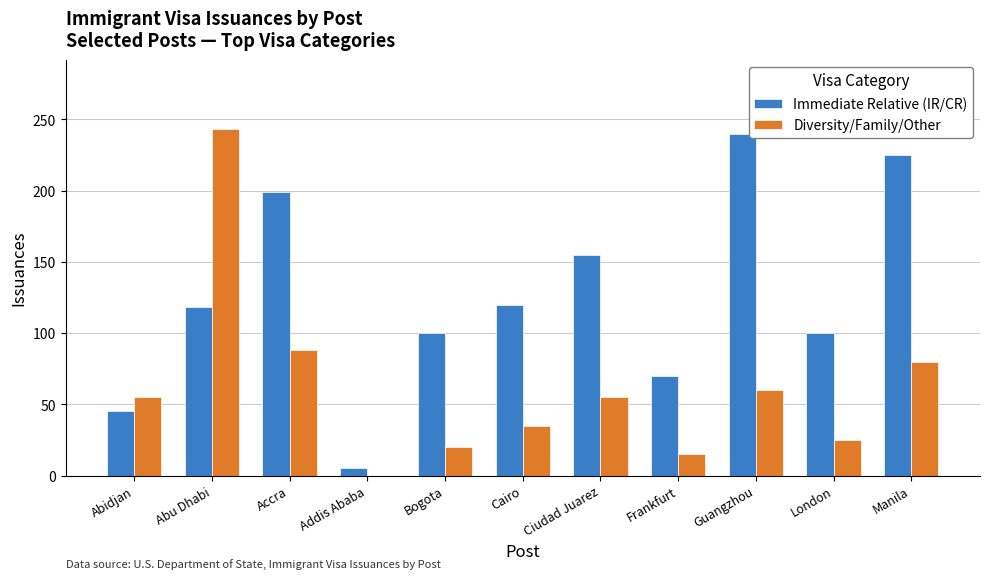

The Diversity/Family/Other series shows 35 at Cairo. True or false?

True